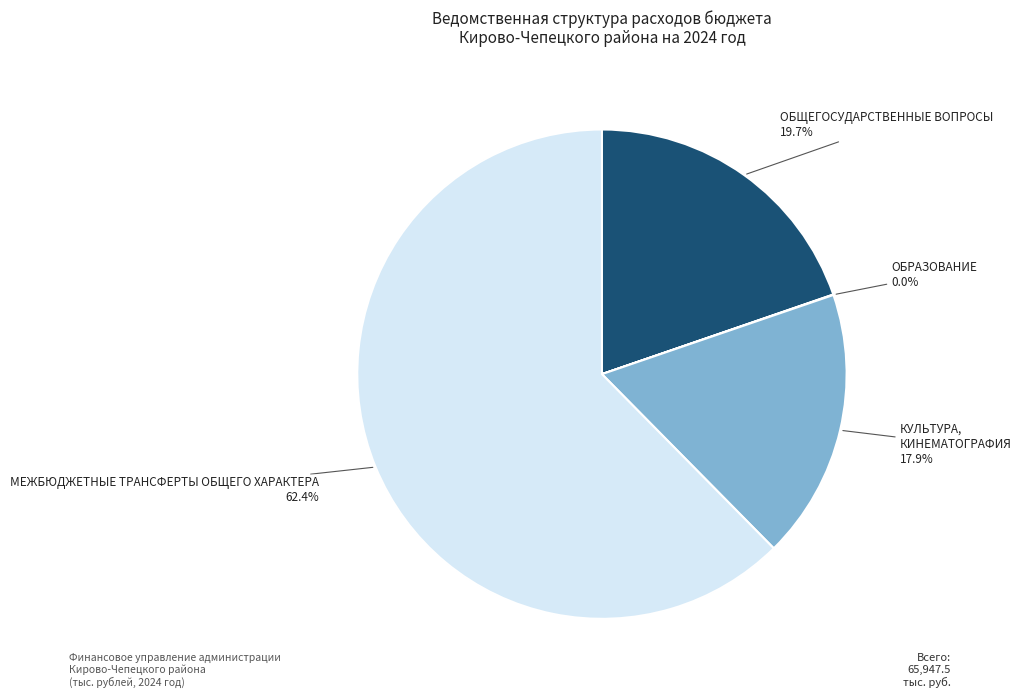

How much of the chart is everything except ОБЩЕГОСУДАРСТВЕННЫЕ ВОПРОСЫ?

80.3%